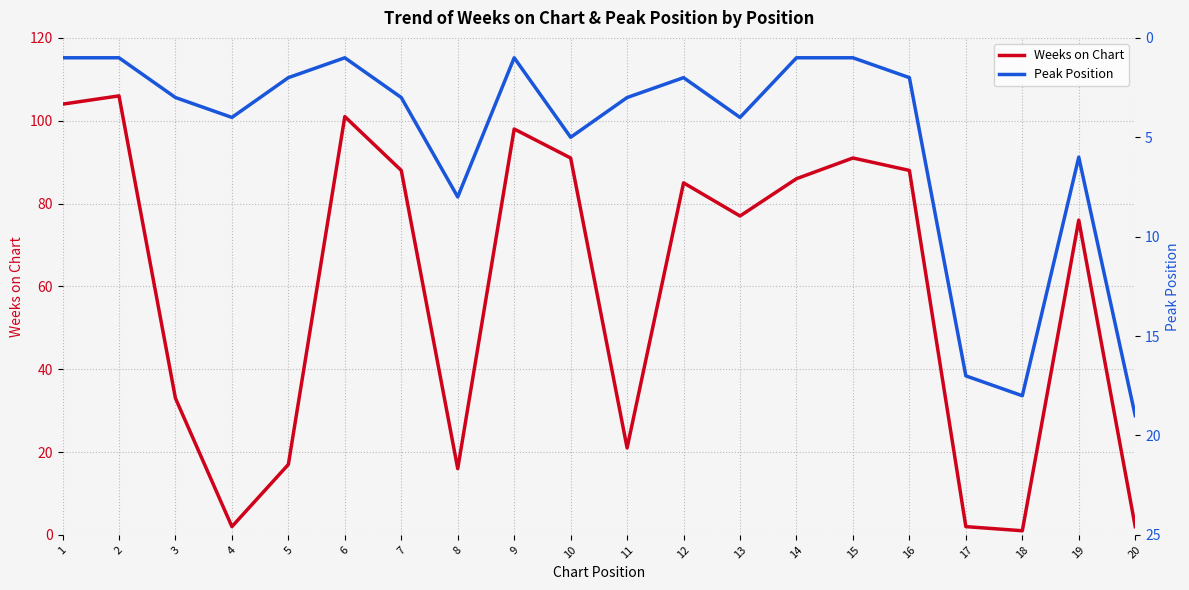

How many interior local valleys does the Peak Position series have?

4